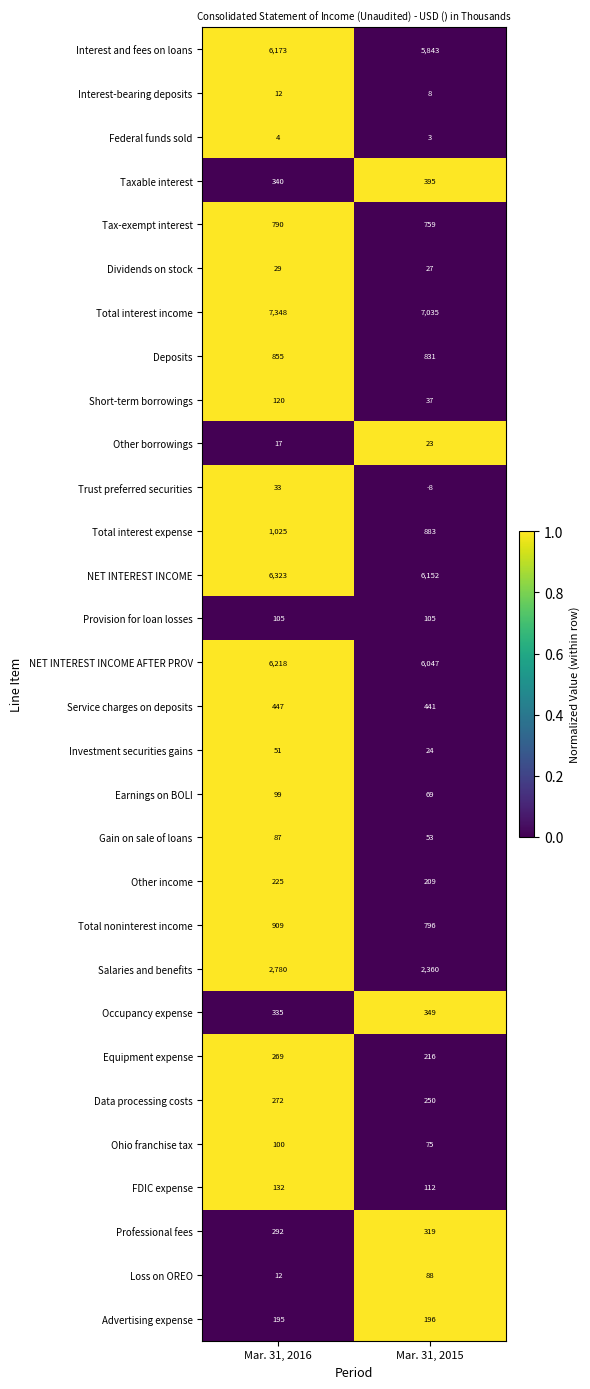

The value of Total noninterest income at Mar. 31, 2015 is 796. True or false?

True